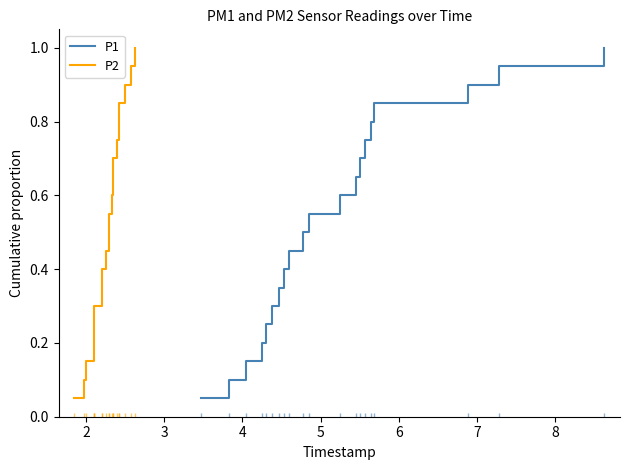

True or false: P1 has more than 1 interior local peaks.

False